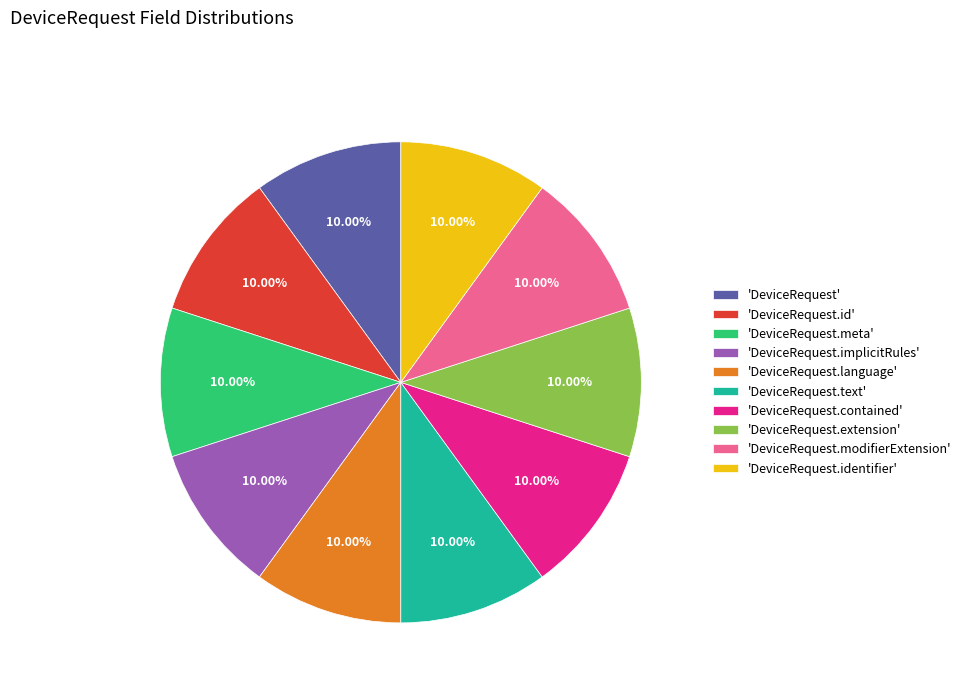

How many slices are in this pie chart?

10